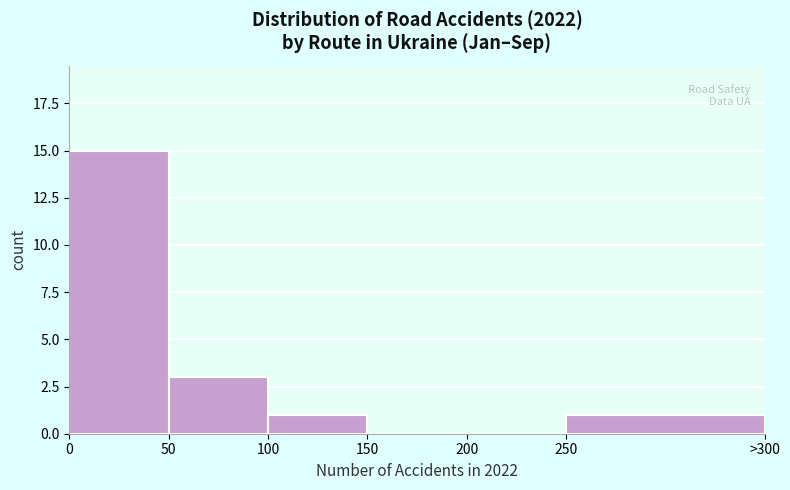

Reading right to left, what are all the values shown in this chart?

250=1	200=0	150=0	100=1	50=3	0=15